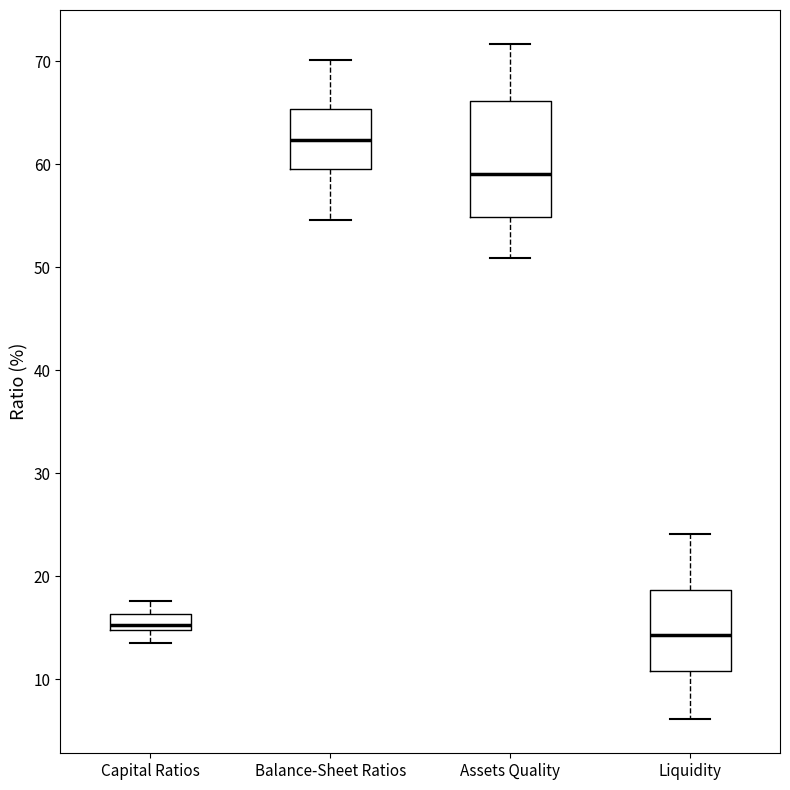

Which box is the tallest, from its lower edge to its upper edge?

Assets Quality